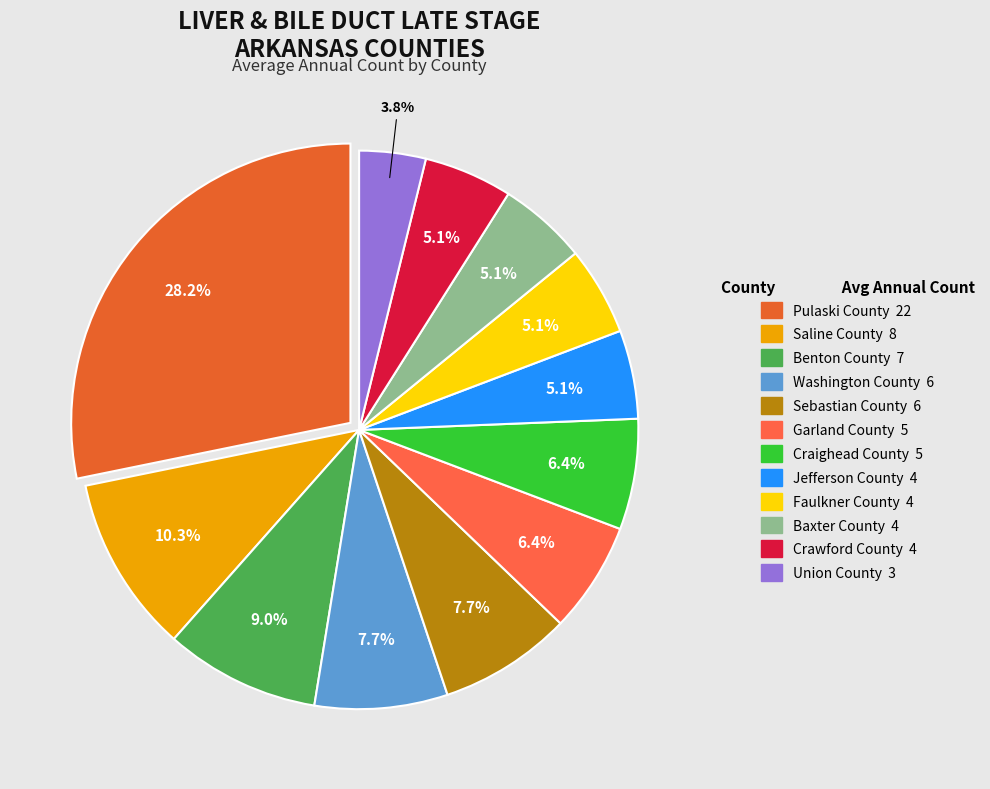

To the nearest percent, what percentage of the pie is Jefferson County?

5%